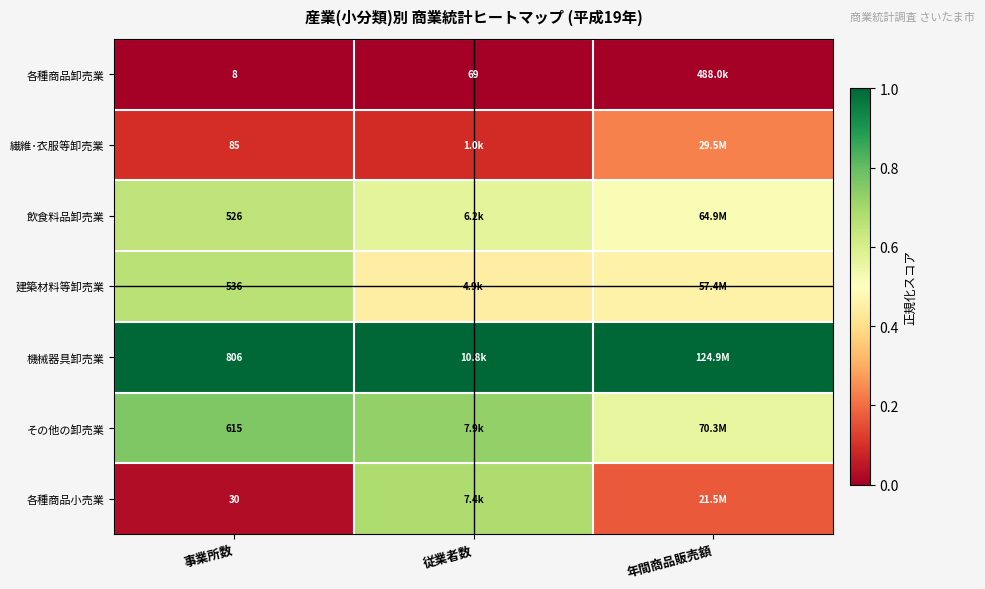

What is the spread (max minus min) of values at 年間商品販売額?

1.0